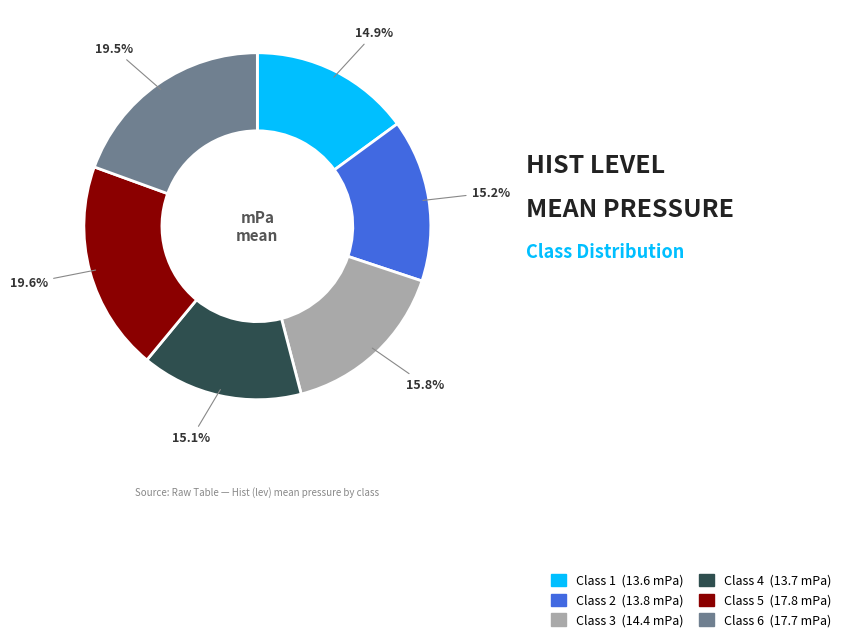

Does any single category account for the majority?

No